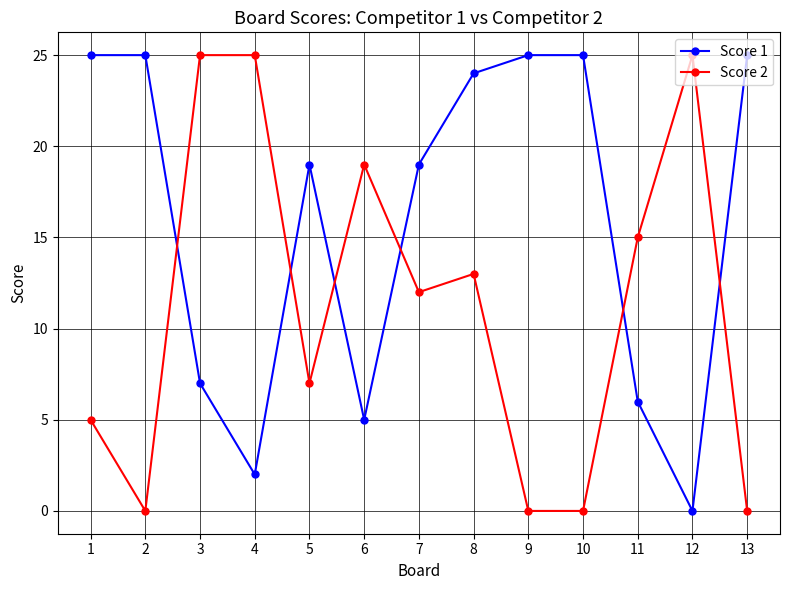

What is the difference between the Score 1 values at 9 and 5?

6